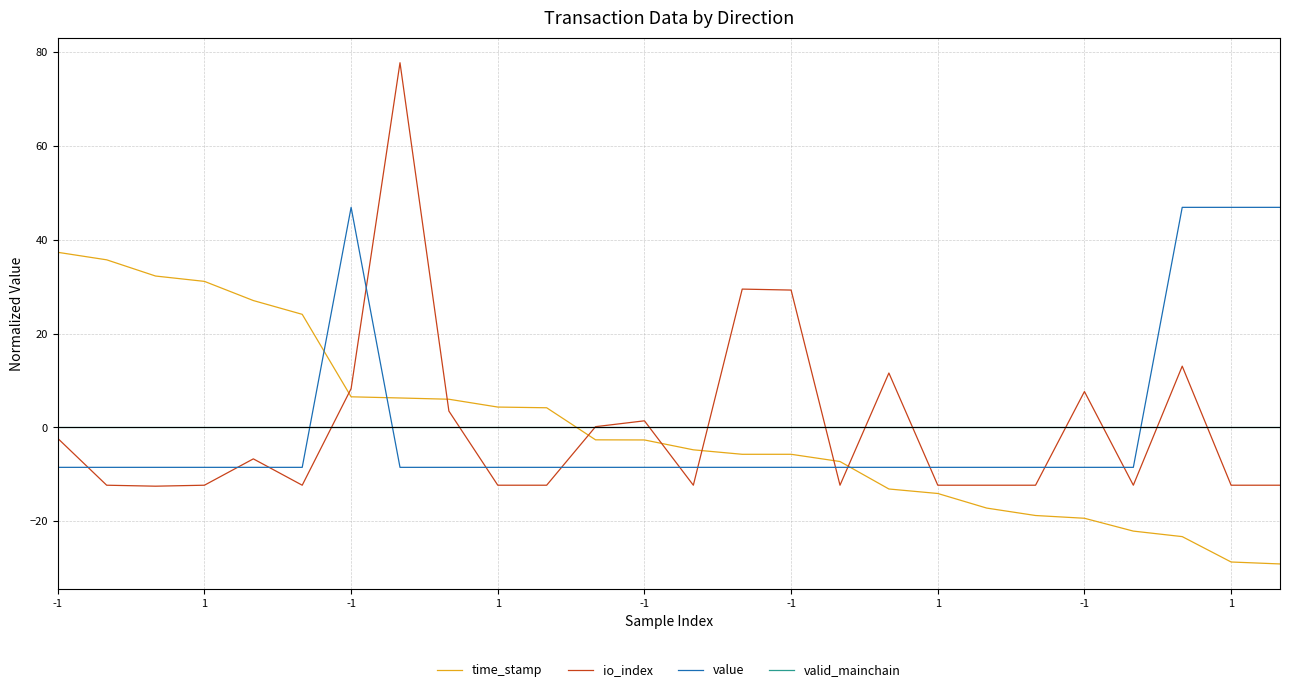

Which series has the largest range (max minus min)?

io_index